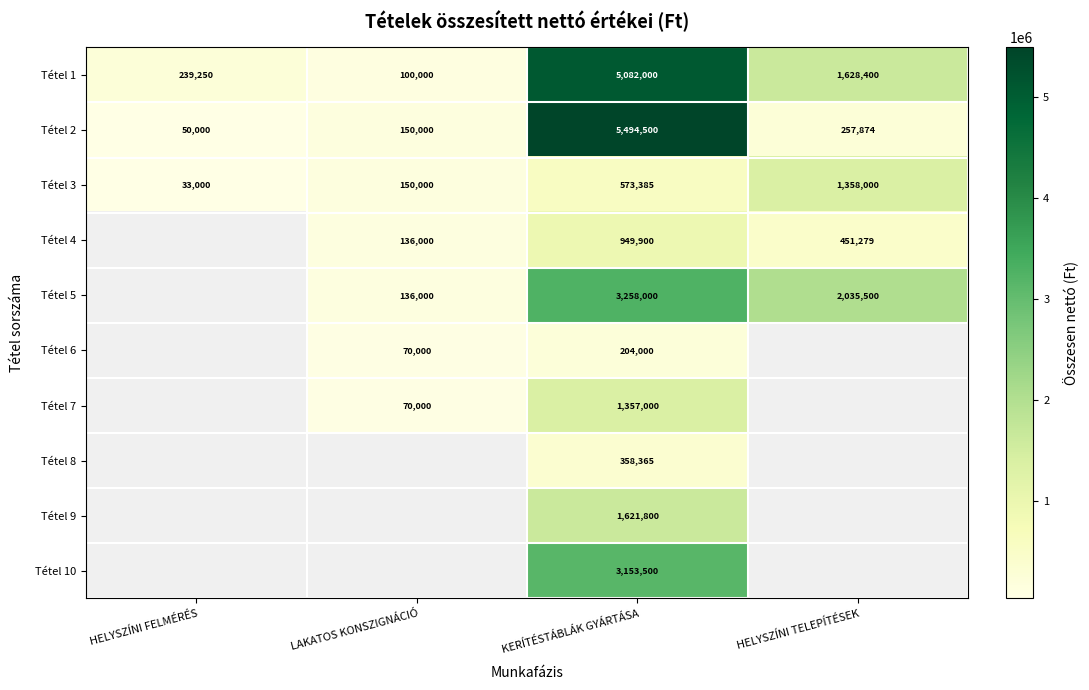

True or false: Tétel 3 has a value of 33000 at HELYSZÍNI FELMÉRÉS.

True